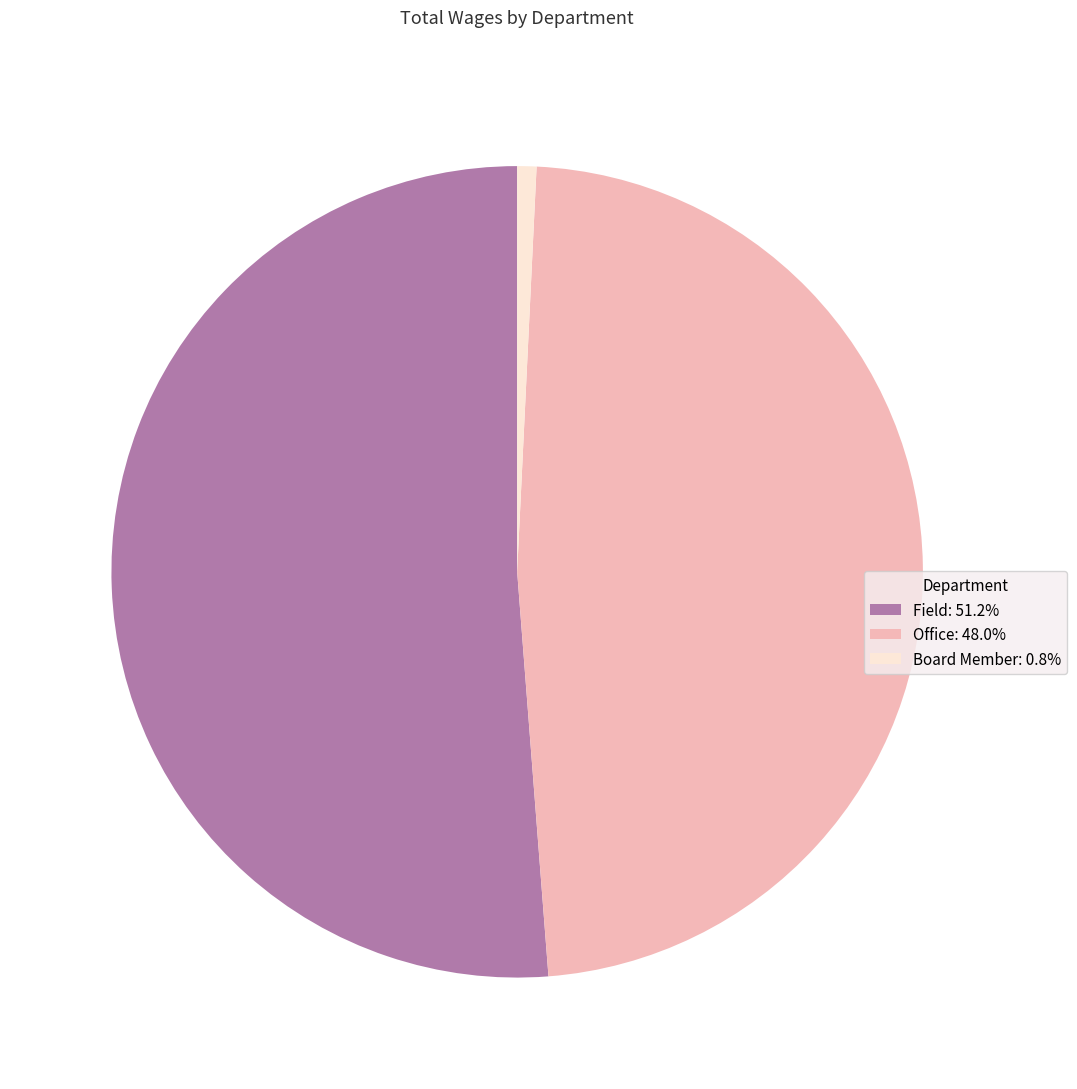

Do Board Member: 0.8% and Office: 48.0% together represent more than half of the pie?

No